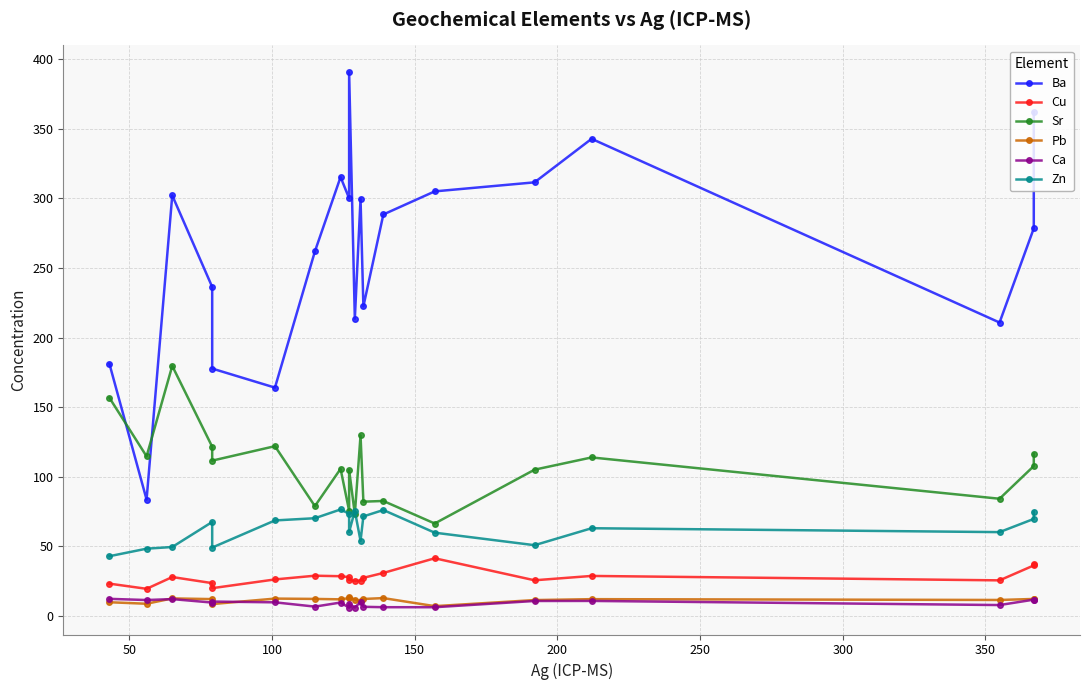

How many interior local valleys does the Pb series have?

6